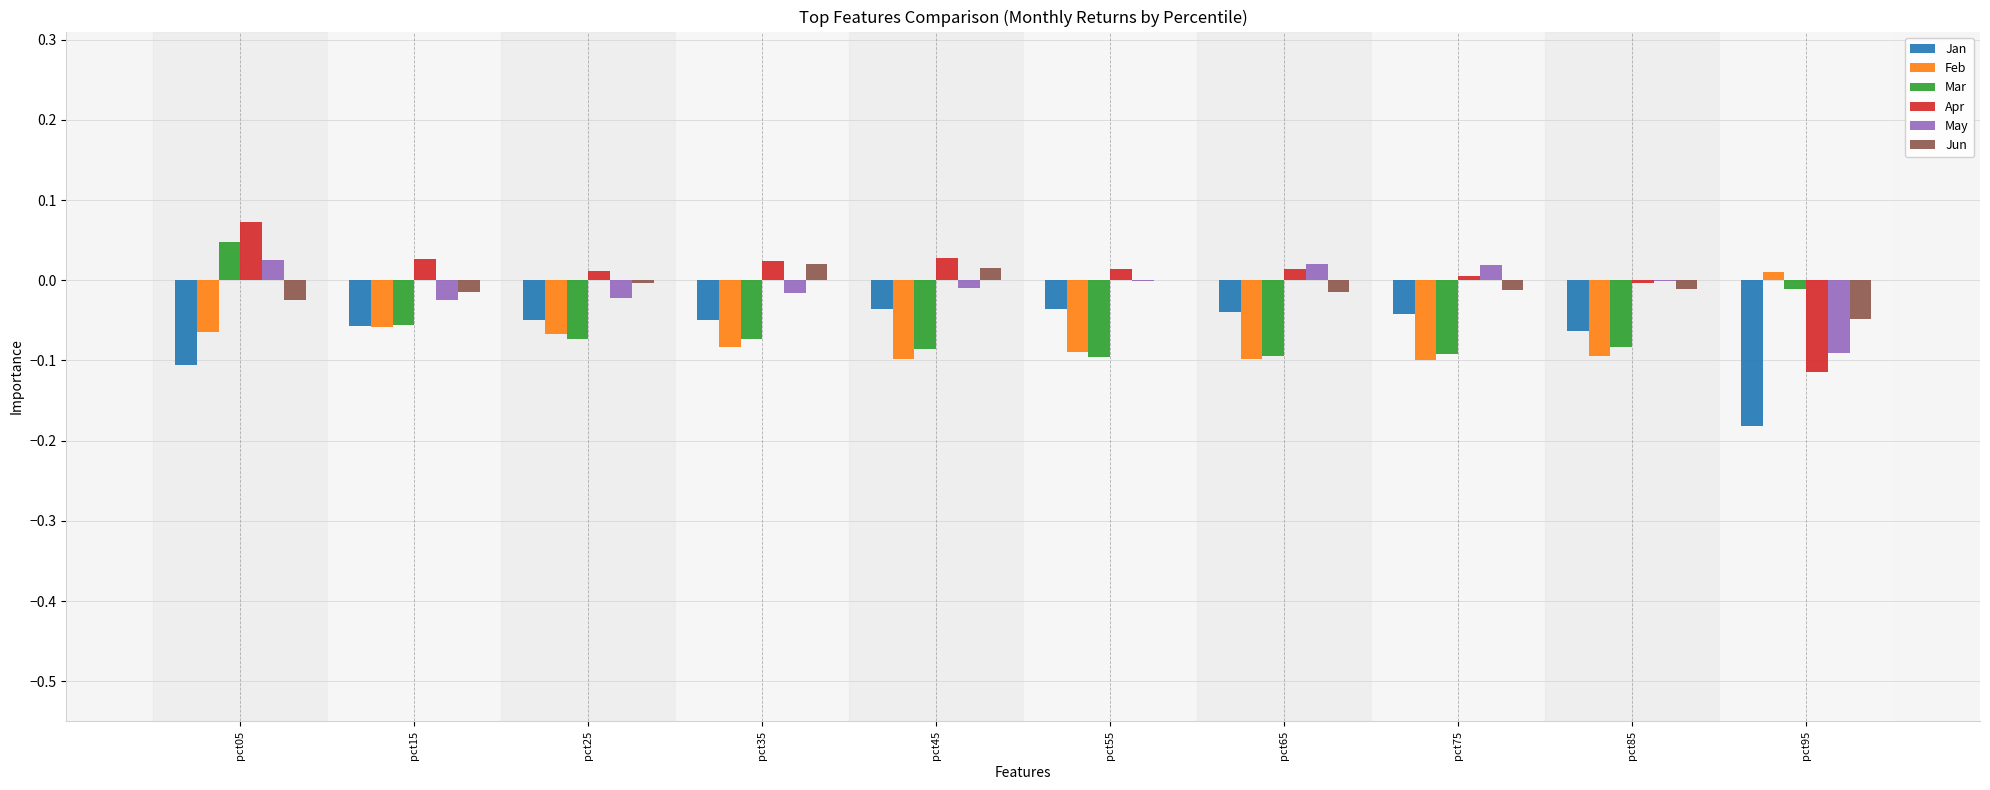

How many series are shown in this chart?

6